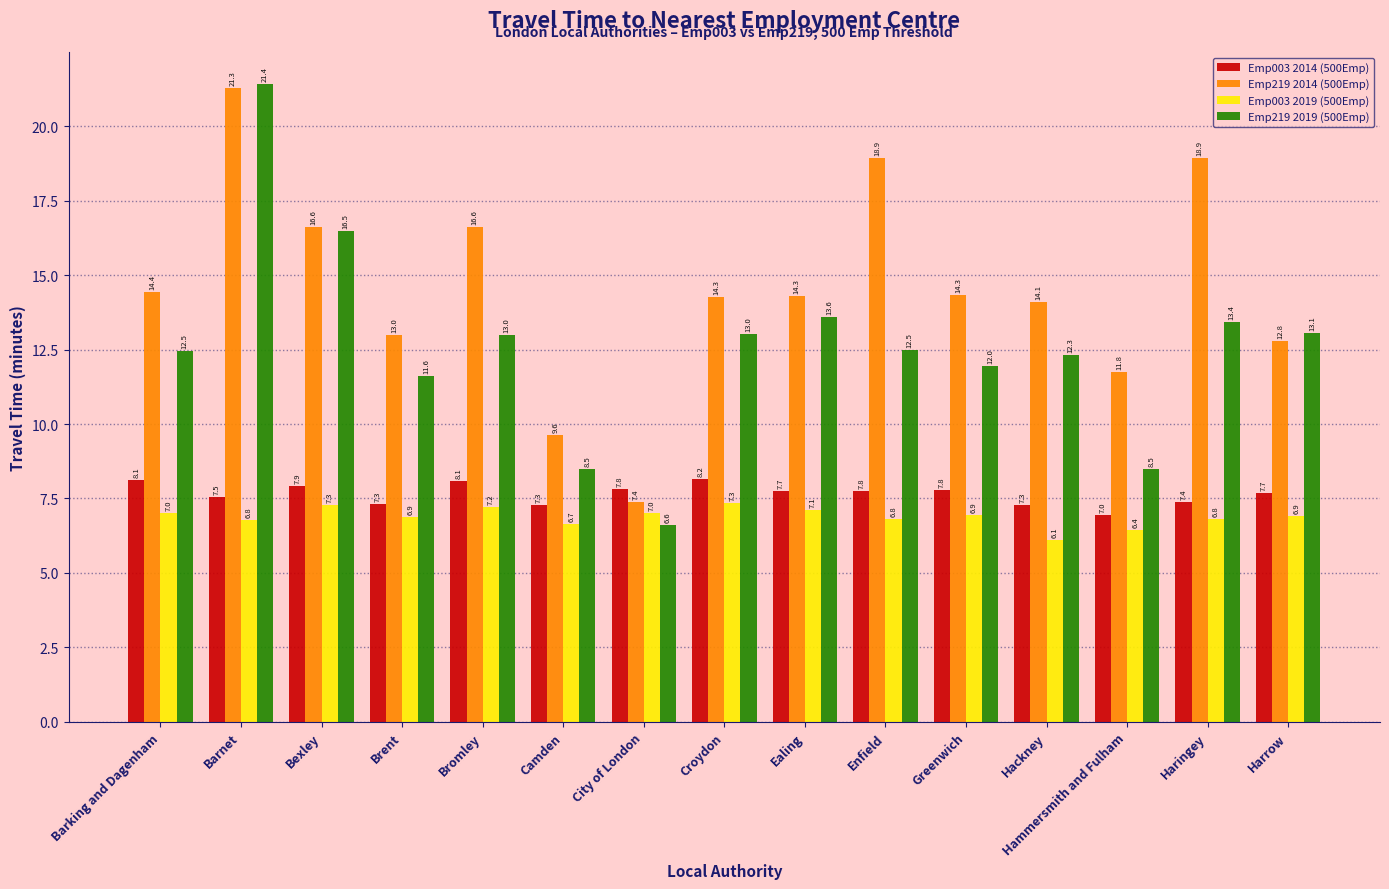

What is the sum of the Emp003 2014 (500Emp) values at Barnet and Greenwich?

15.3